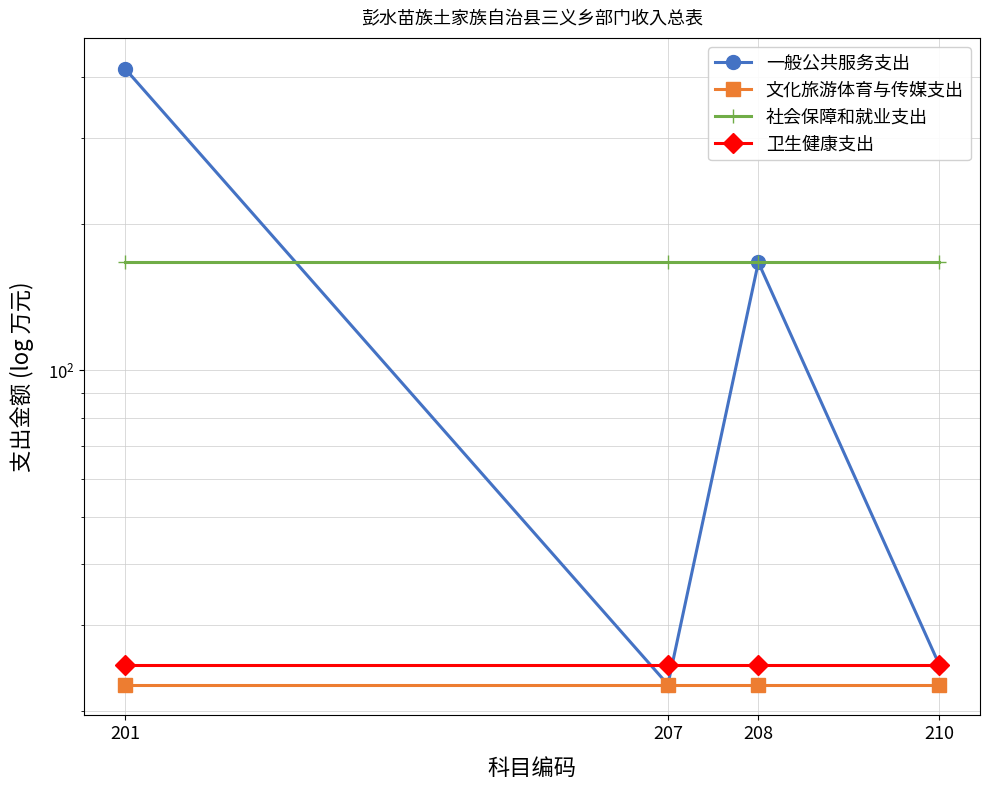

What is the value of the 卫生健康支出 point at the 3rd from the left?

24.9